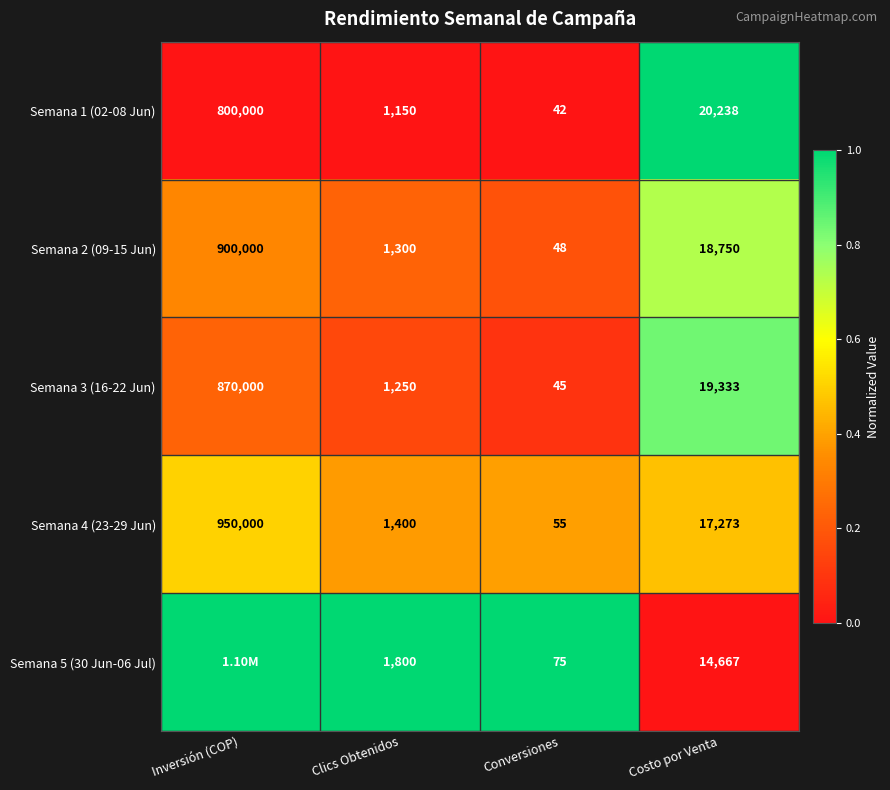

At how many categories does at least one series exceed 0?

4